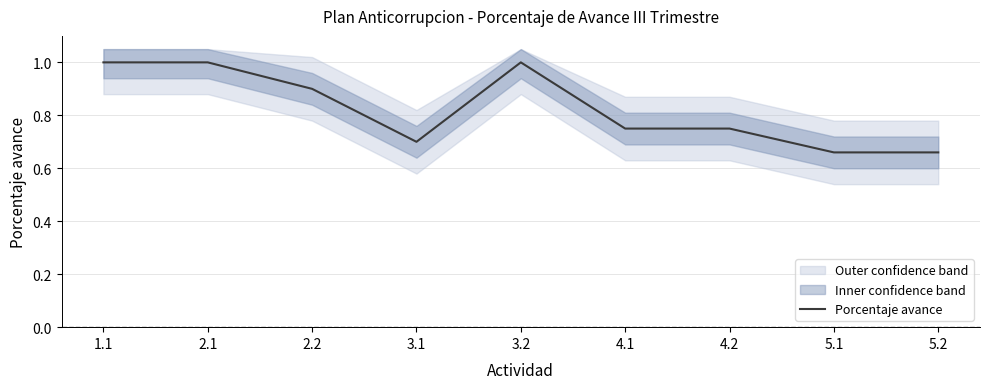

Which label corresponds to the smallest value in the chart?

5.1